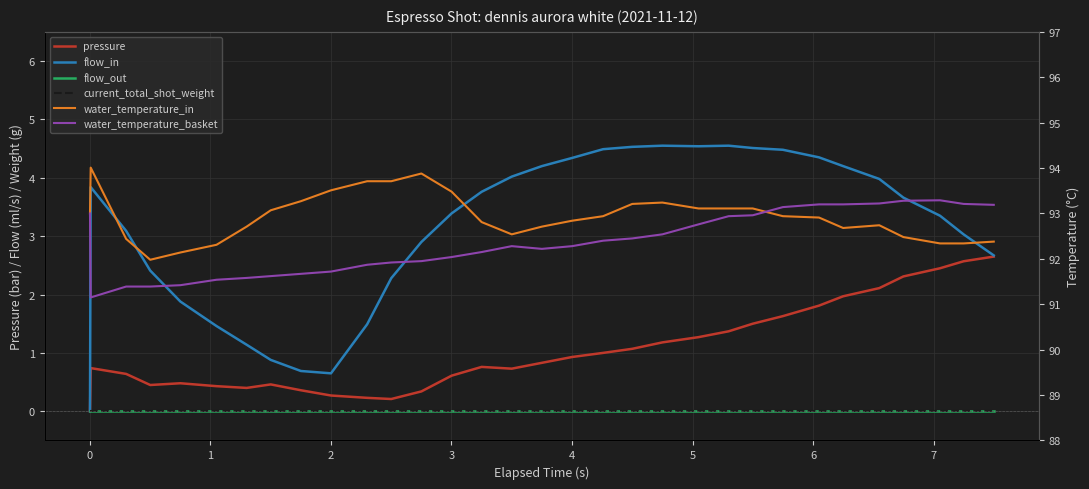

Reading left to right, extract all data points from this chart.

pressure: 0.0	0.7	0.6	0.5	0.5	0.4	0.4	0.5	0.4	0.3	0.2	0.2	0.3	0.6	0.8	0.7	0.8	0.9	1.0	1.1	1.2	1.3	1.4	1.5	1.6	1.8	2.0	2.1	2.3	2.5	2.6	2.6
flow_in: 0.0	3.8	3.1	2.4	1.9	1.5	1.1	0.9	0.7	0.7	1.5	2.3	2.9	3.4	3.8	4.0	4.2	4.3	4.5	4.5	4.5	4.5	4.5	4.5	4.5	4.3	4.2	4.0	3.7	3.4	3.0	2.7
flow_out: 0.0	0.0	0.0	0.0	0.0	0.0	0.0	0.0	0.0	0.0	0.0	0.0	0.0	0.0	0.0	0.0	0.0	0.0	0.0	0.0	0.0	0.0	0.0	0.0	0.0	0.0	0.0	0.0	0.0	0.0	0.0	0.0
current_total_shot_weight: 0.0	0.0	0.0	0.0	0.0	0.0	0.0	0.0	0.0	0.0	0.0	0.0	0.0	0.0	0.0	0.0	0.0	0.0	0.0	0.0	0.0	0.0	0.0	0.0	0.0	0.0	0.0	0.0	0.0	0.0	0.0	0.0
water_temperature_in: 93.0	94.0	92.4	92.0	92.1	92.3	92.7	93.1	93.3	93.5	93.7	93.7	93.9	93.5	92.8	92.5	92.7	92.8	92.9	93.2	93.2	93.1	93.1	93.1	92.9	92.9	92.7	92.7	92.5	92.3	92.3	92.4
water_temperature_basket: 93.0	91.2	91.4	91.4	91.4	91.5	91.6	91.6	91.7	91.7	91.9	91.9	92.0	92.0	92.2	92.3	92.2	92.3	92.4	92.5	92.5	92.8	92.9	93.0	93.1	93.2	93.2	93.2	93.3	93.3	93.2	93.2